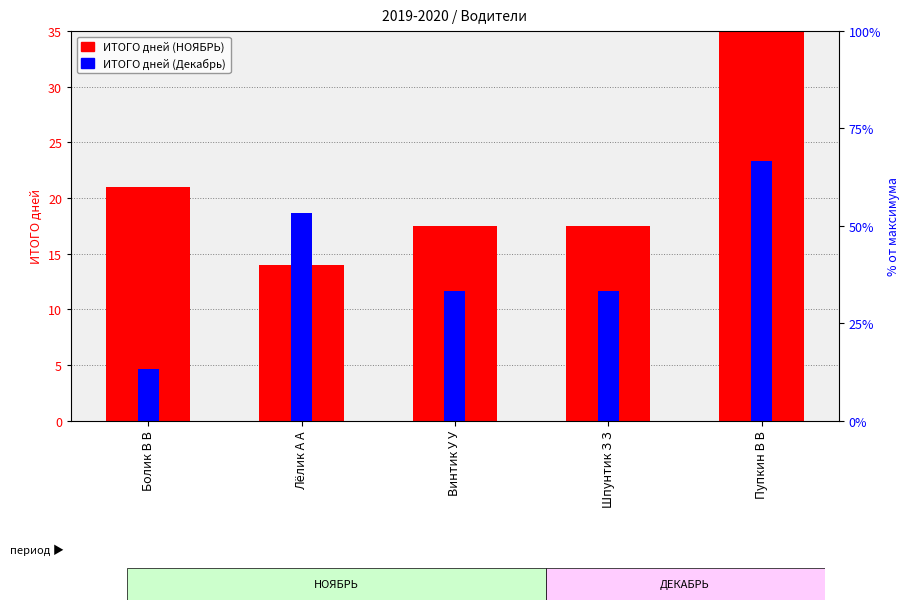

Which category has the lowest value in the ИТОГО дней (Декабрь) series?

Болик В В